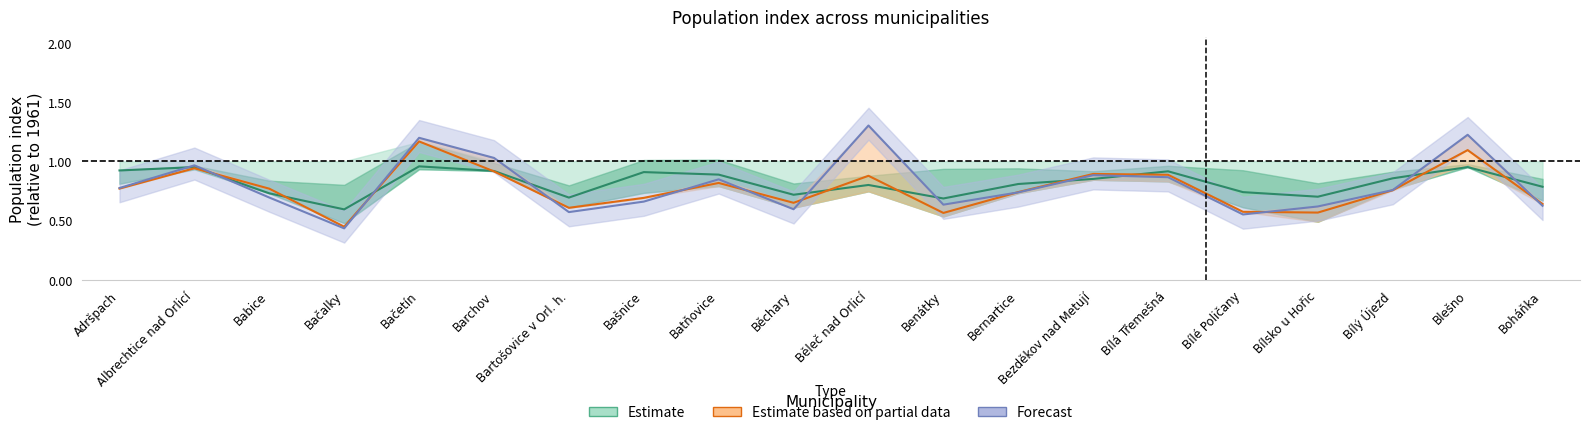

What are all the series names shown in the legend?

Estimate, Estimate based on partial data, Forecast